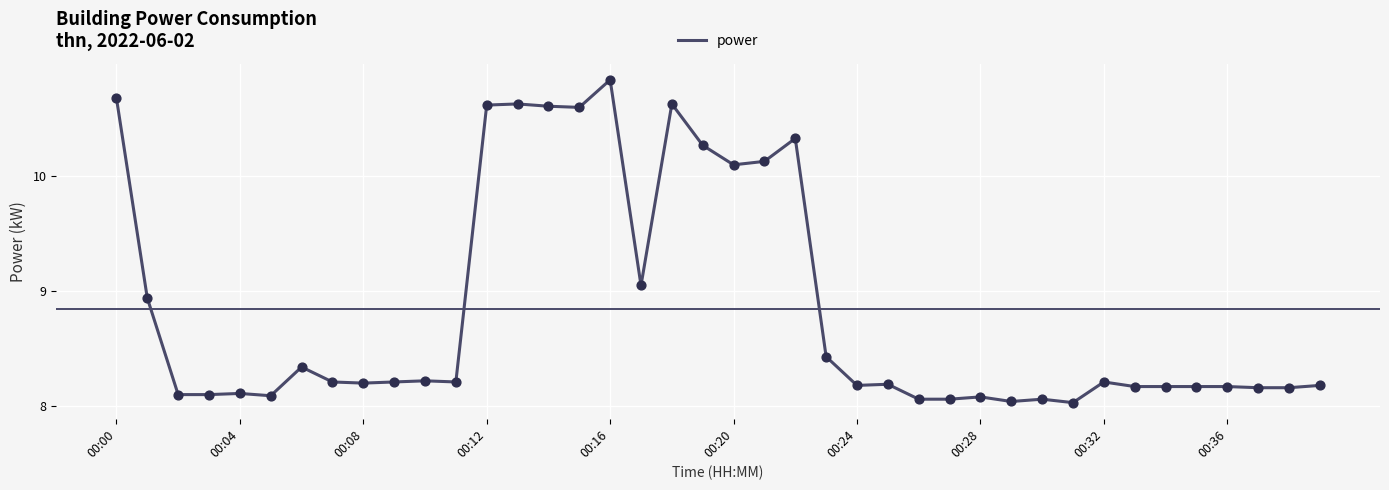

What is the difference between the maximum and minimum values?

2.8